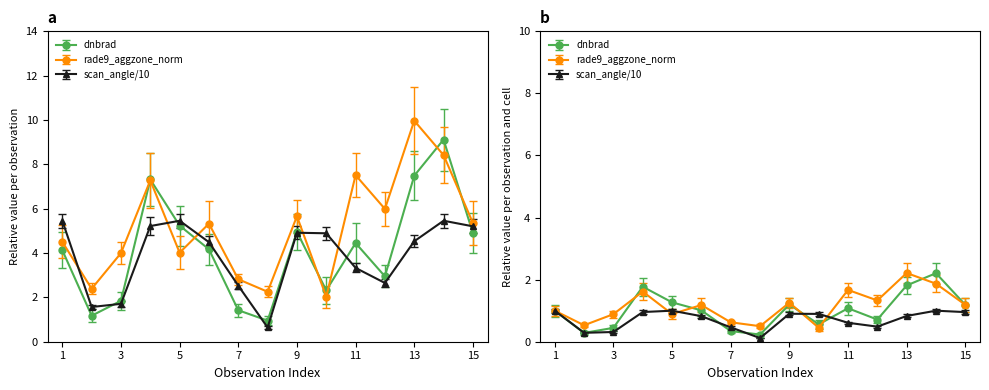

Rank the series by their average value, from highest to lowest.

rade9_aggzone_norm, dnbrad, scan_angle